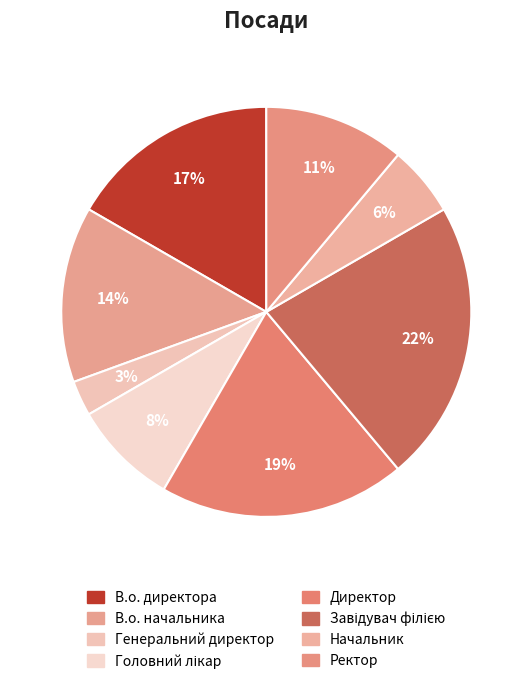

To the nearest percent, what percentage of the pie is В.о. начальника?

14%